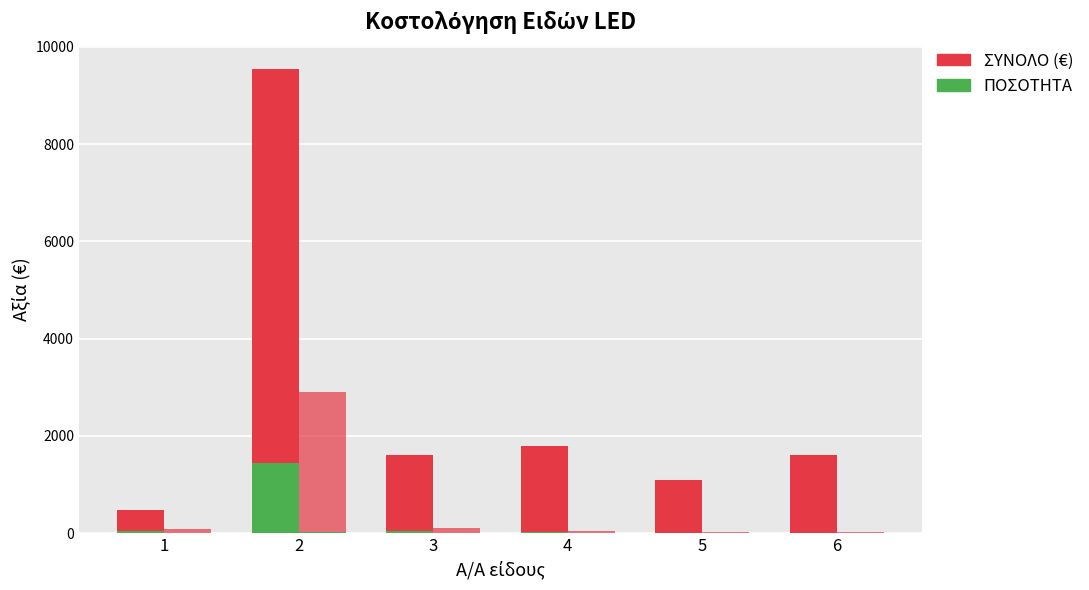

Count the number of data series in this chart.

4